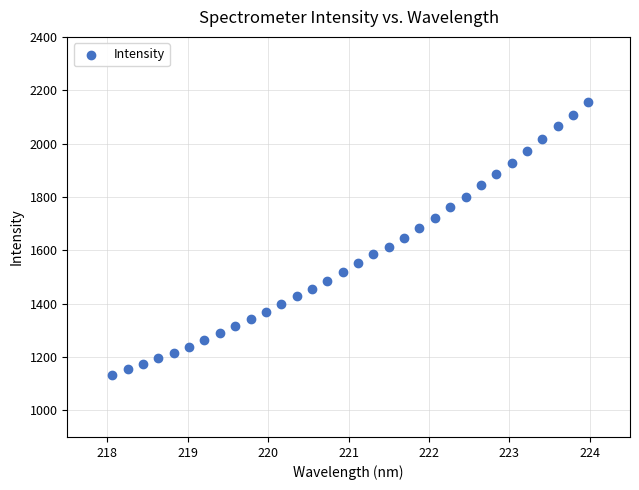

What is the range of Y values (max minus min)?

1024.1